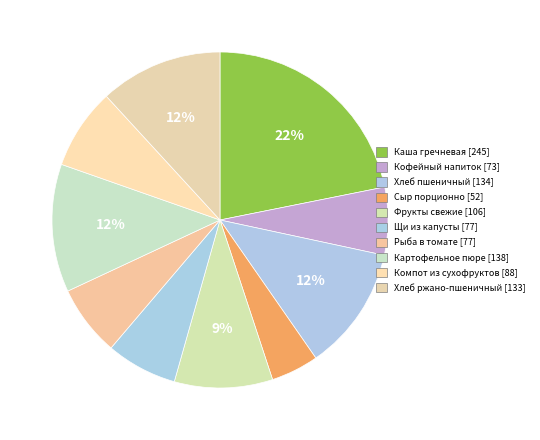

How many segments does this pie chart have?

10